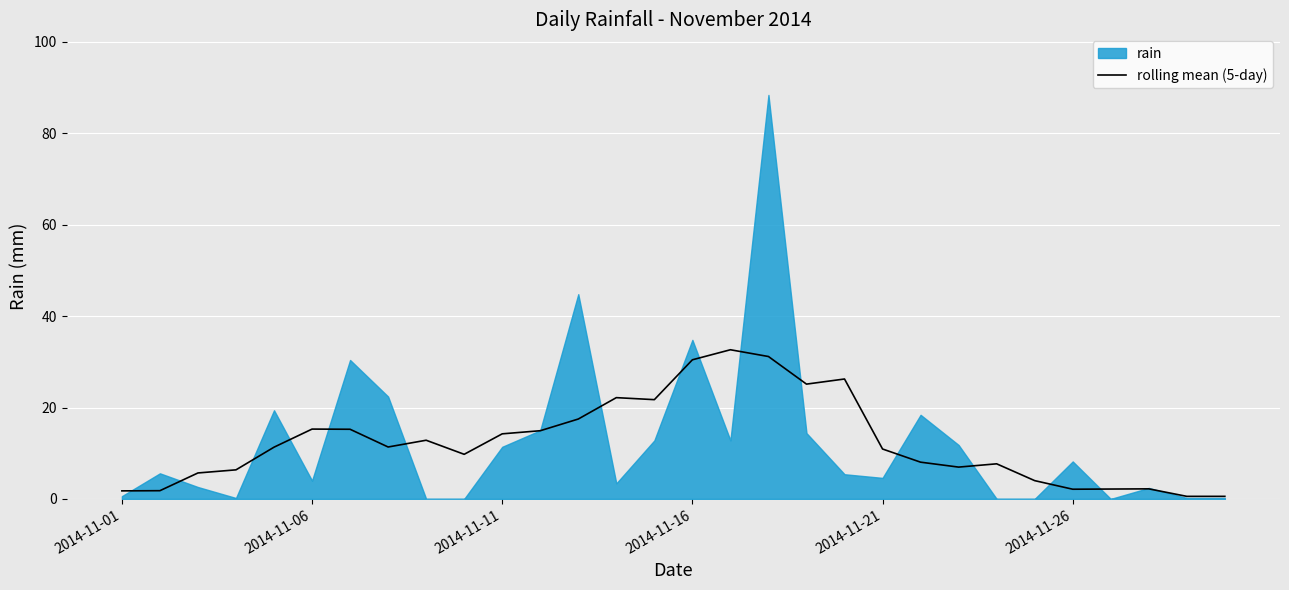

True or false: rolling mean (5-day) has a value of 5.7 at 2014-11-21.

False